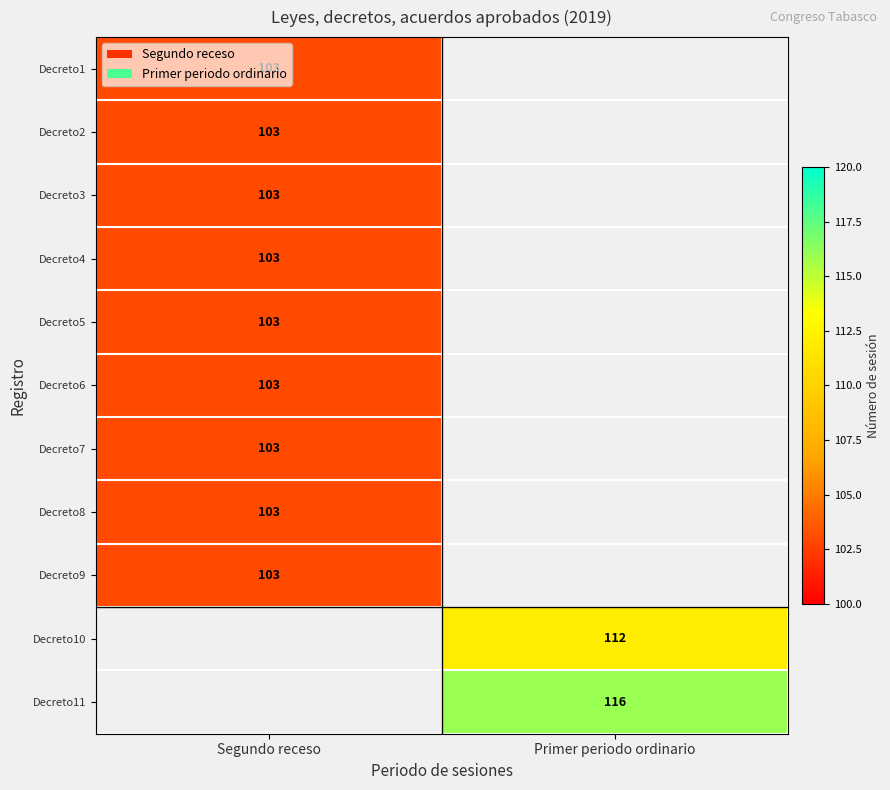

Is it true that Decreto11 equals 33 at Primer periodo ordinario?

False